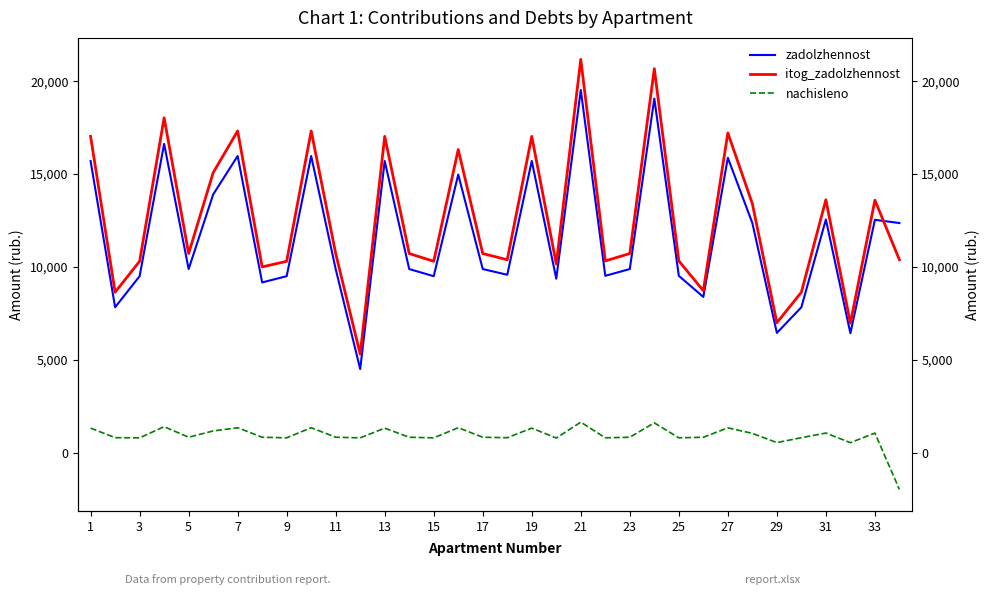

What is the maximum value shown in the chart?

21173.9